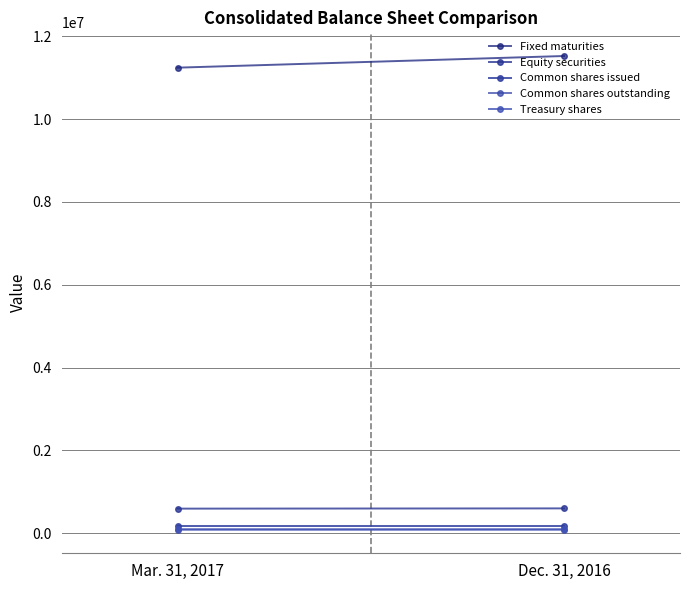

At which category is the sum across all series the highest?

Dec. 31, 2016